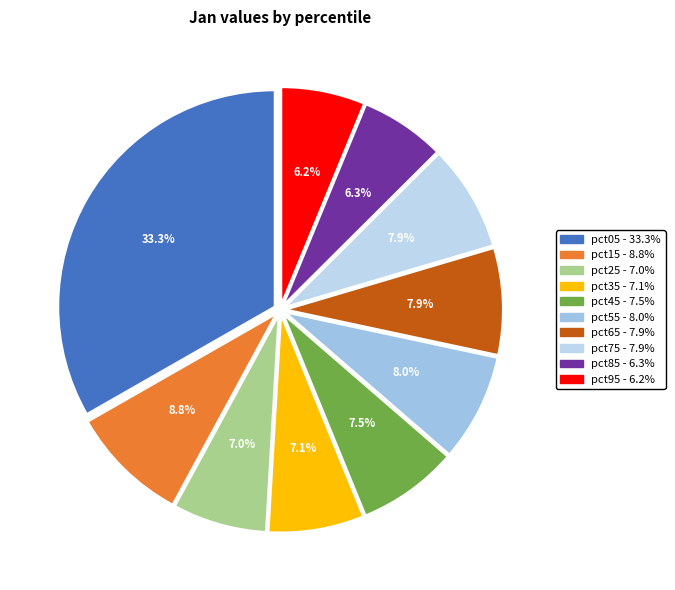

Which category has the biggest portion of the pie?

pct05